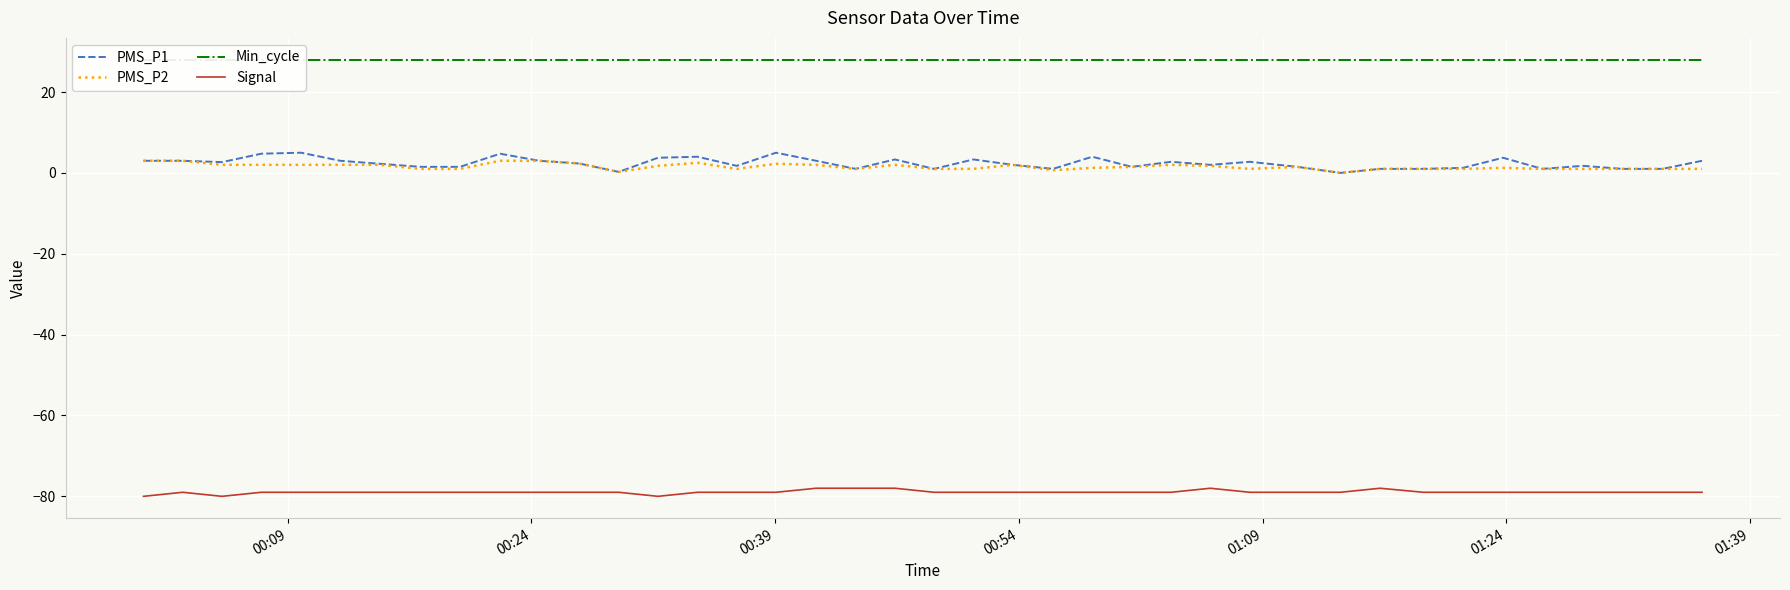

What is the highest value of the PMS_P2 series?

3.0